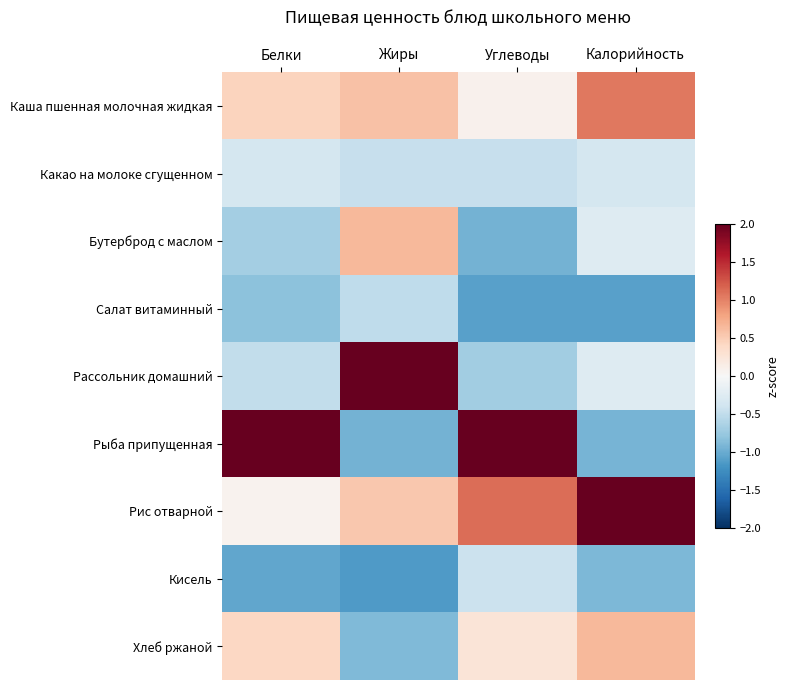

Which label corresponds to the smallest value in the chart?

Жиры